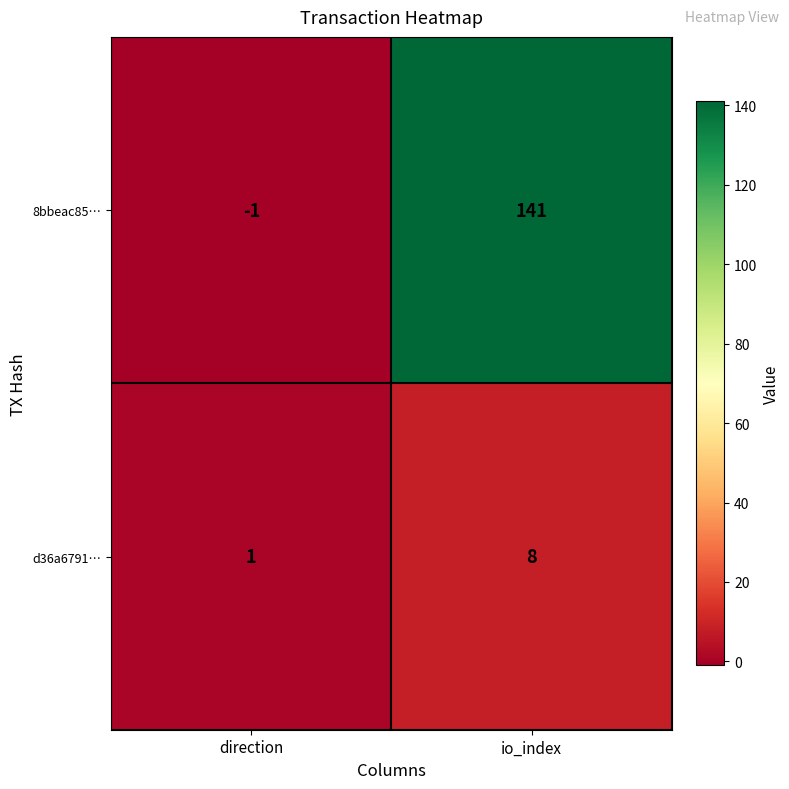

The value of d36a6791… at io_index is 5. True or false?

False